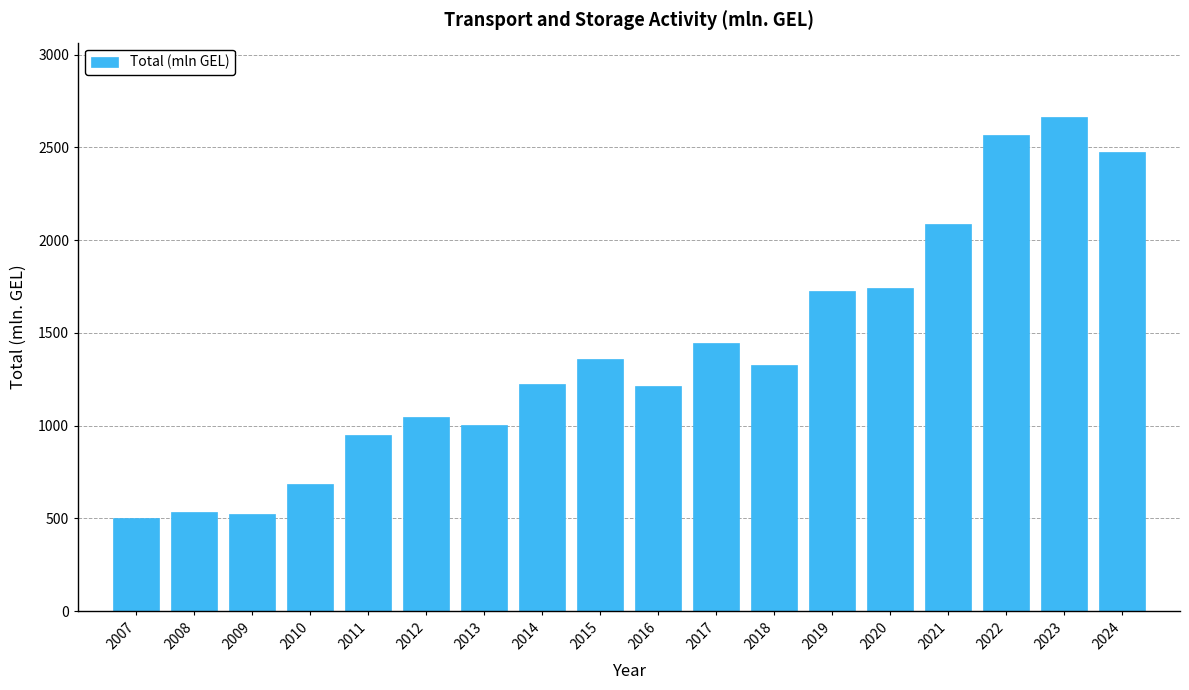

What is the ratio of the value at 2014 to the value at 2023?

0.5